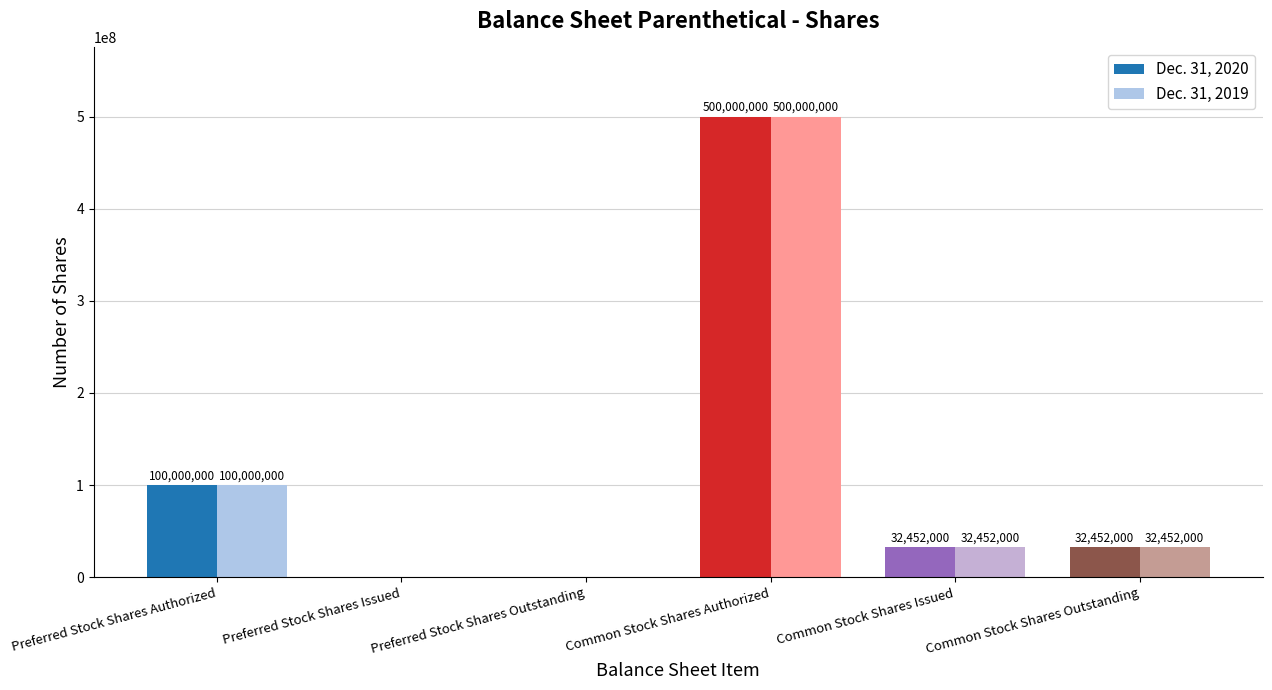

Read the Dec. 31, 2019 value at Common Stock Shares Authorized, to the nearest 100.

500000000